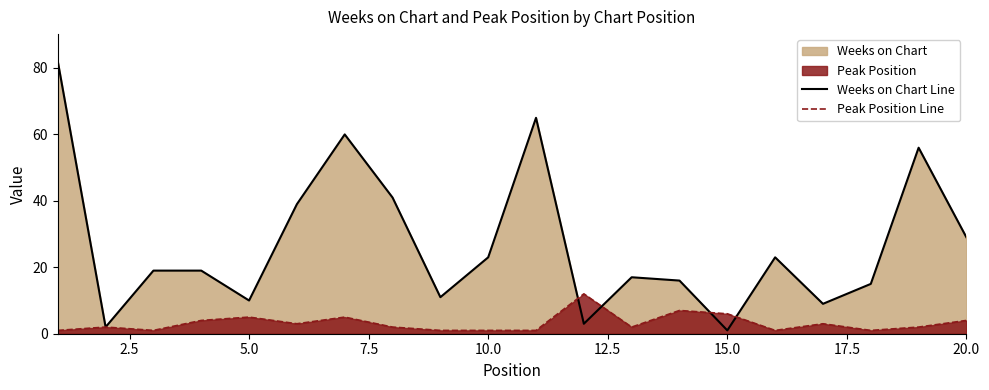

True or false: Weeks on Chart Line has a value of 13 at 20.0.

False